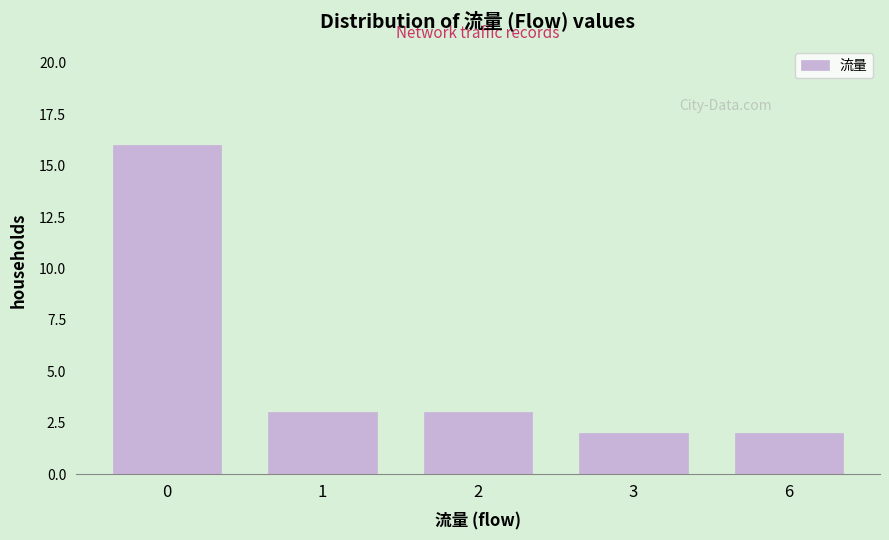

Reading left to right, extract all data points from this chart.

16	3	3	2	2